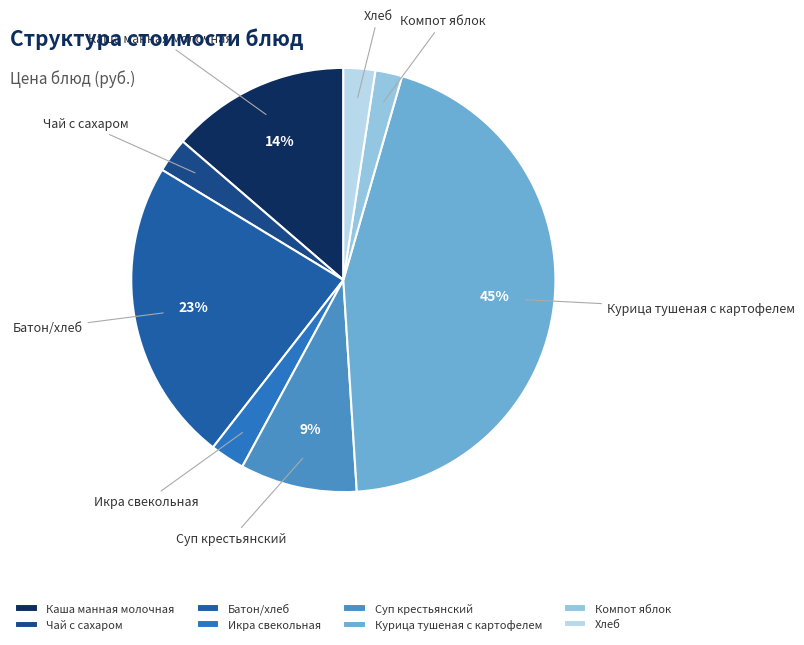

Is there any slice that represents more than half of the pie?

No